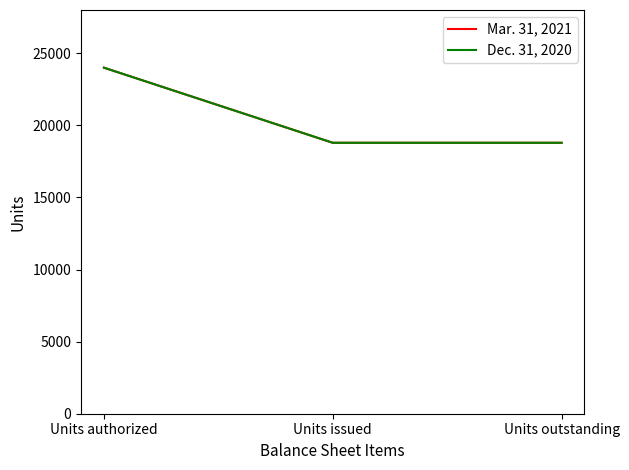

The Mar. 31, 2021 series shows 26906 at Units outstanding. True or false?

False